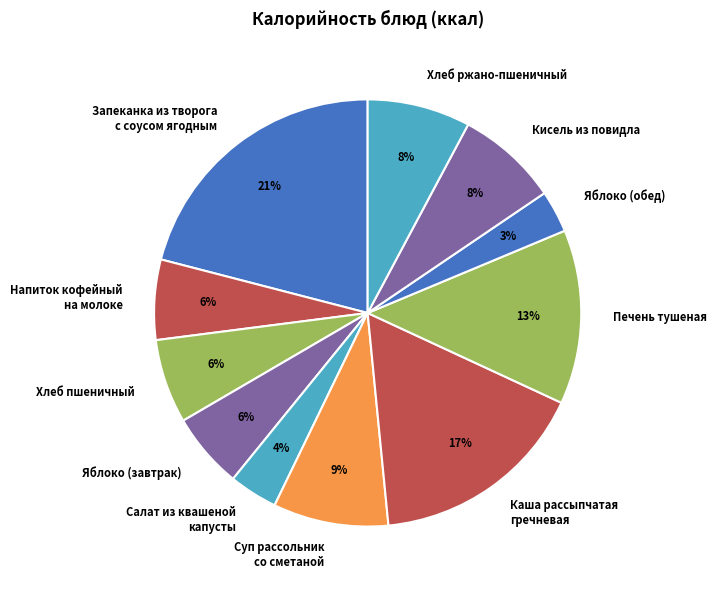

What percentage is the Печень тушеная slice, to the nearest percent?

13%